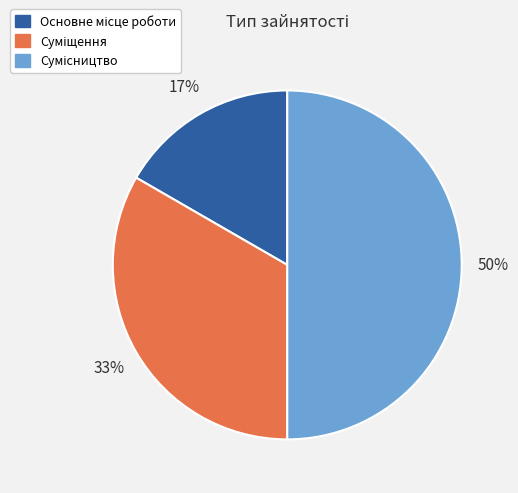

To the nearest percent, what is the difference between the largest and smallest slice percentages?

33%